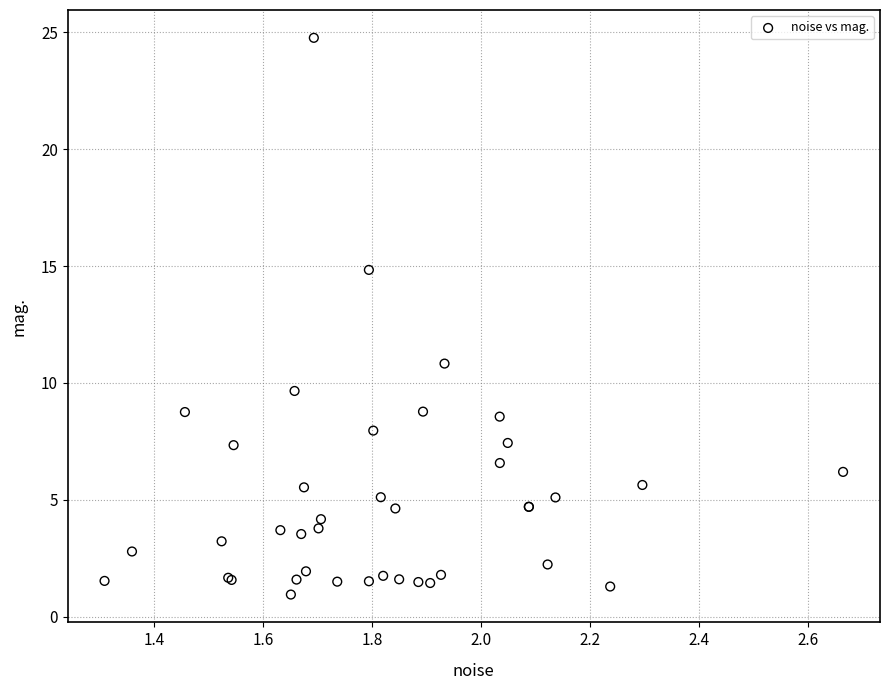

What Y value in the scatter plot is closest to 12?

10.8